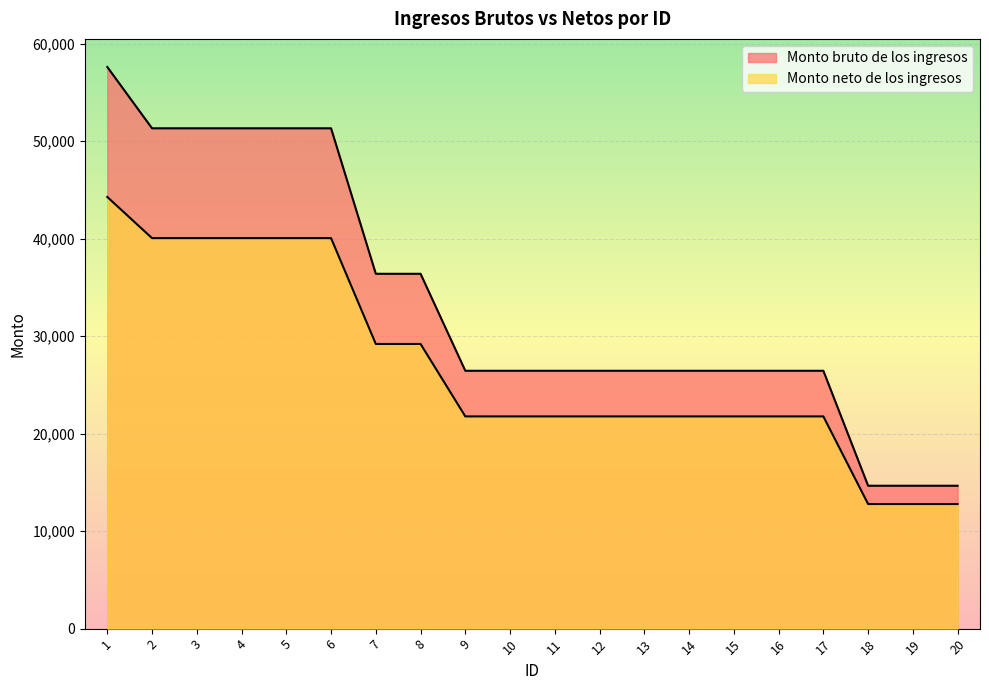

What is the sum of the Monto neto de los ingresos values at 3 and 2?

80107.1